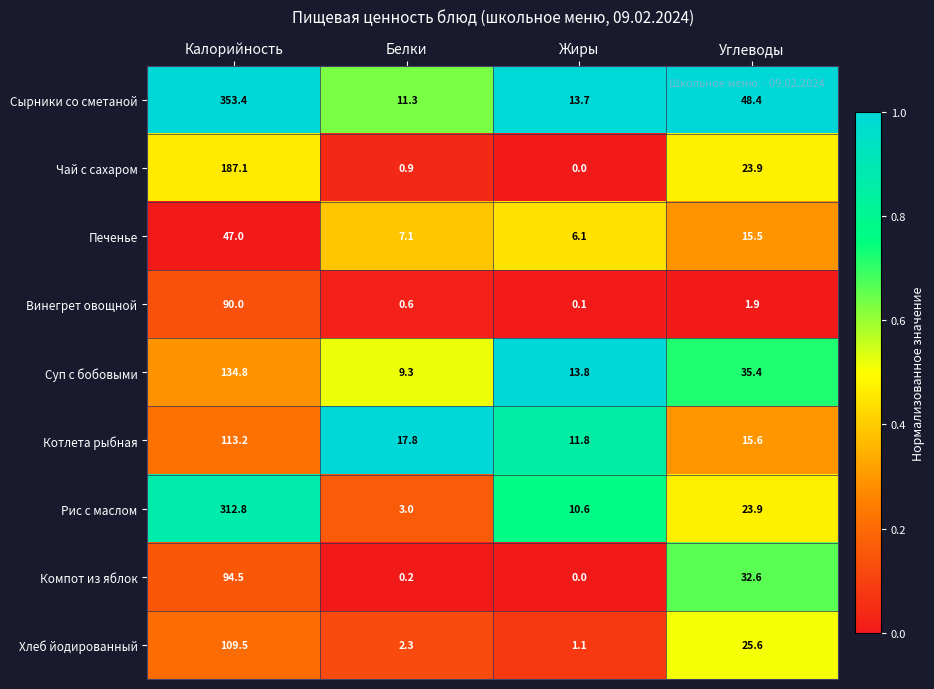

What is the average value of the Котлета рыбная series?

39.6